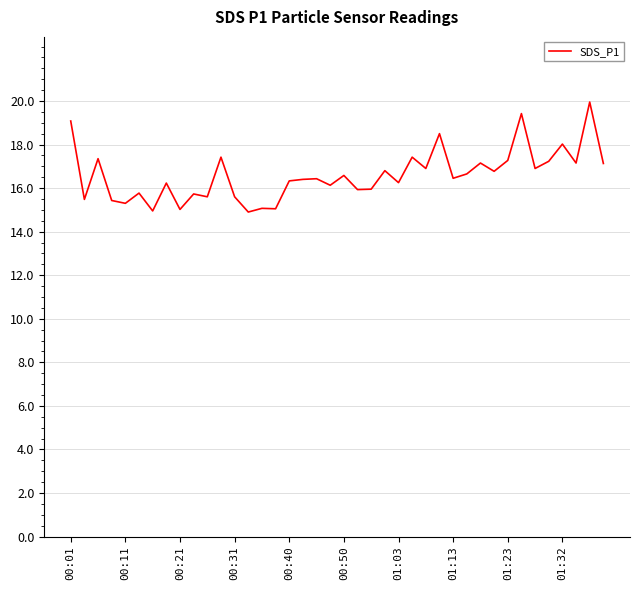

What is the smallest value displayed?

14.9